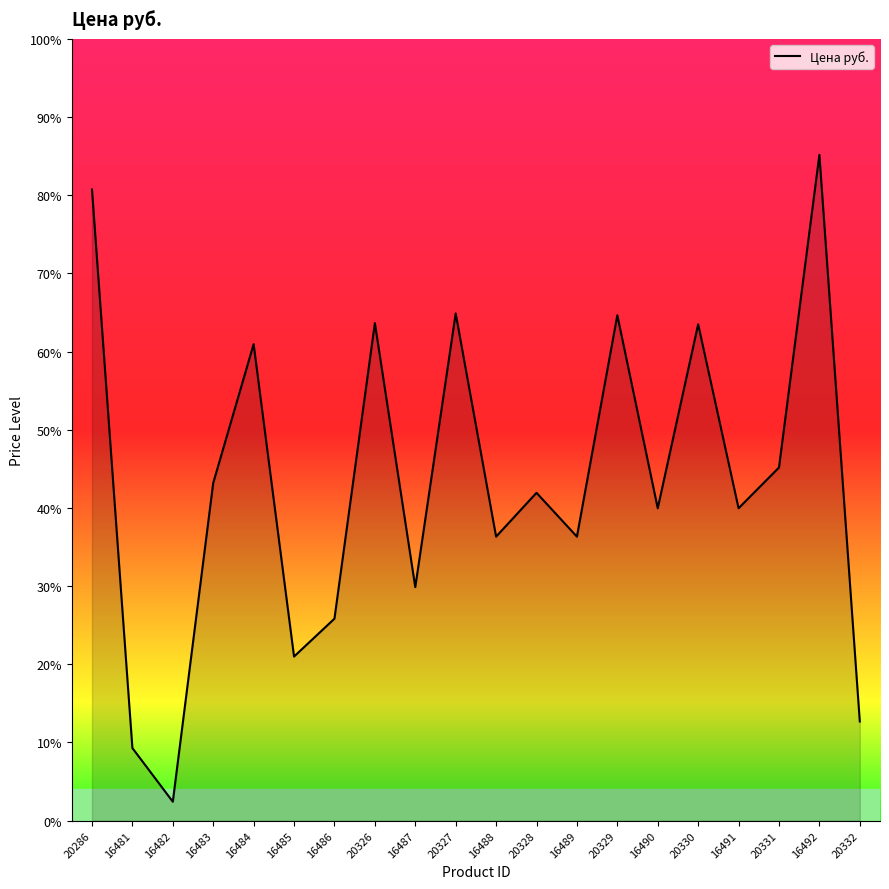

Does the chart display data point markers on the line(s)?

No